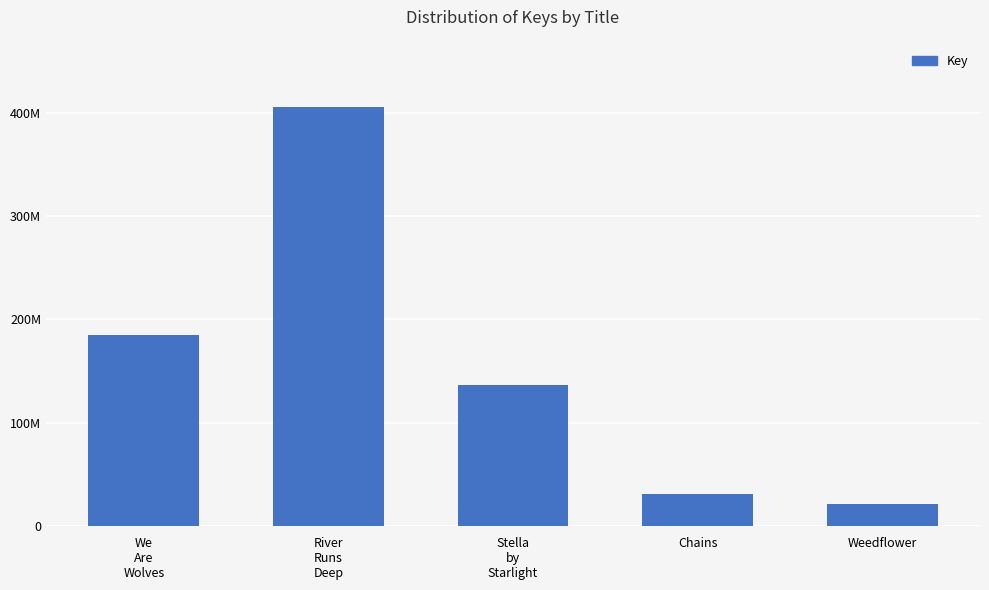

Does the chart contain any negative values?

No